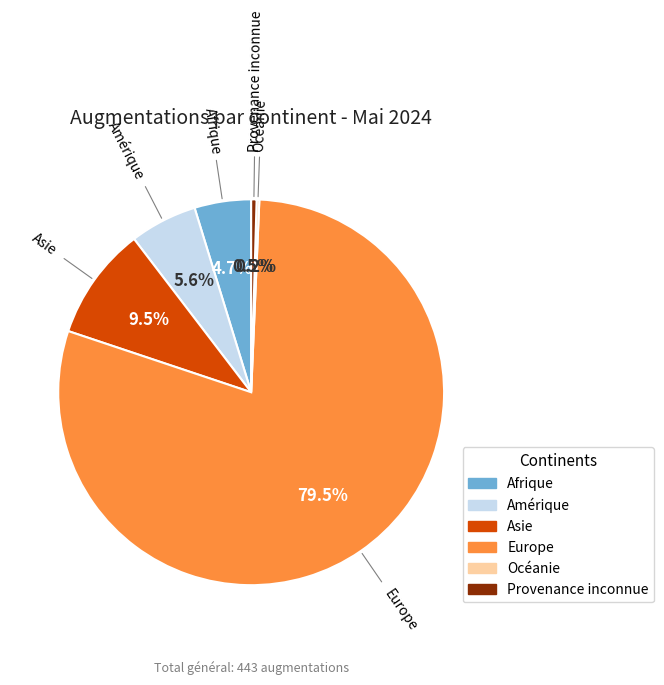

Which category has the biggest portion of the pie?

Europe